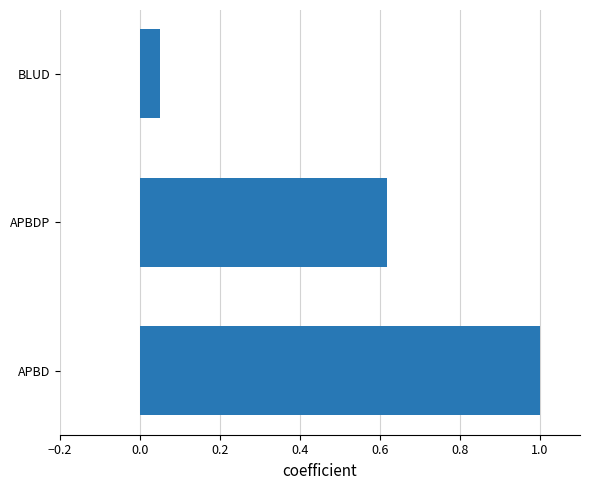

Rank the categories by value from highest to lowest.

APBD, APBDP, BLUD